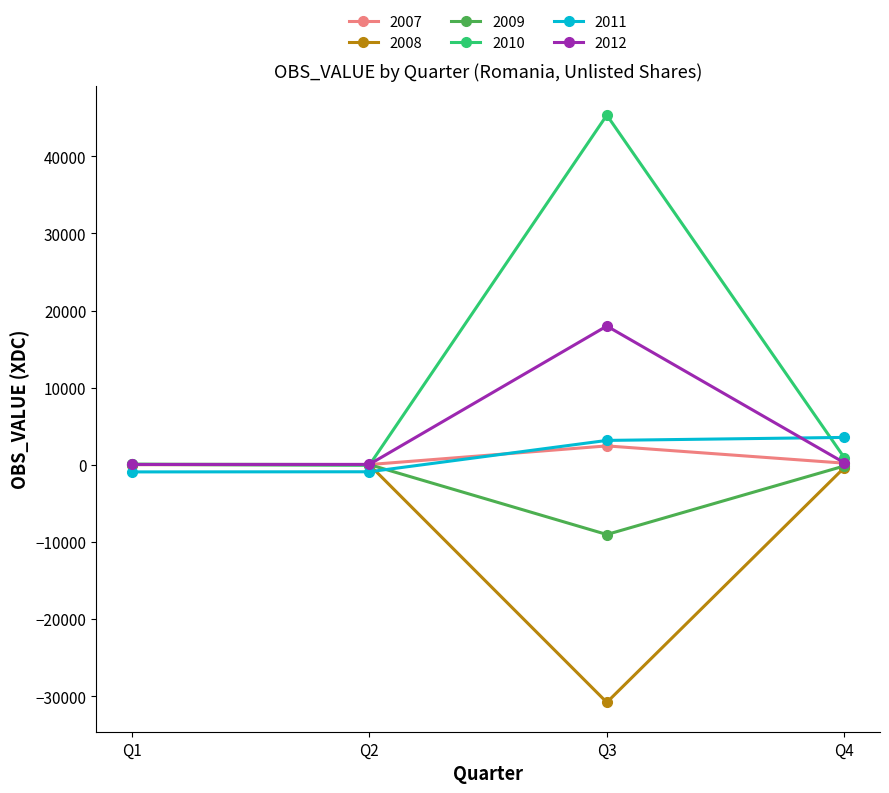

At how many categories does at least one series exceed 32771?

1